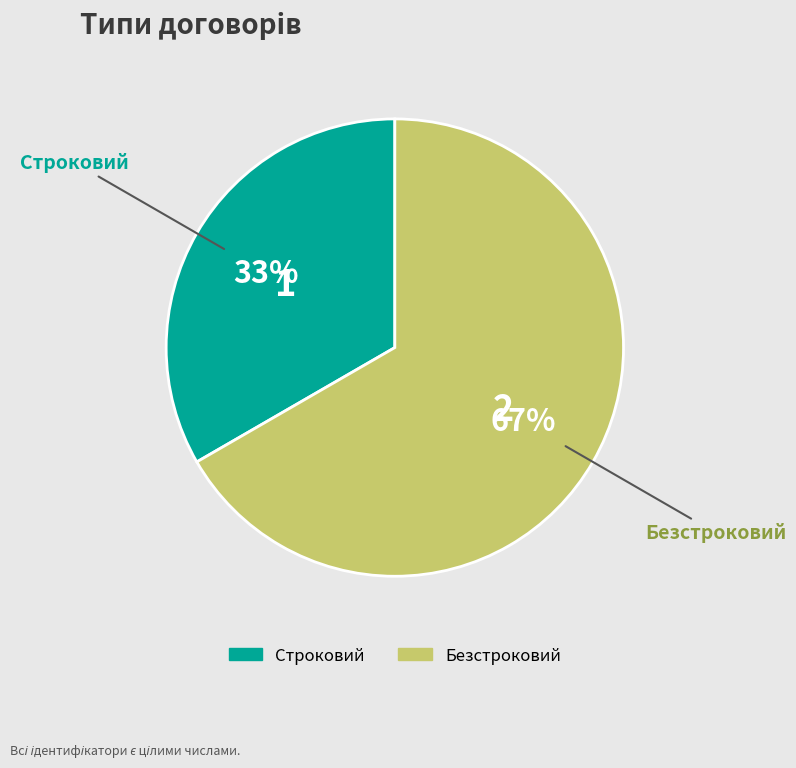

Is it true that Строковий is 33% of the pie?

True